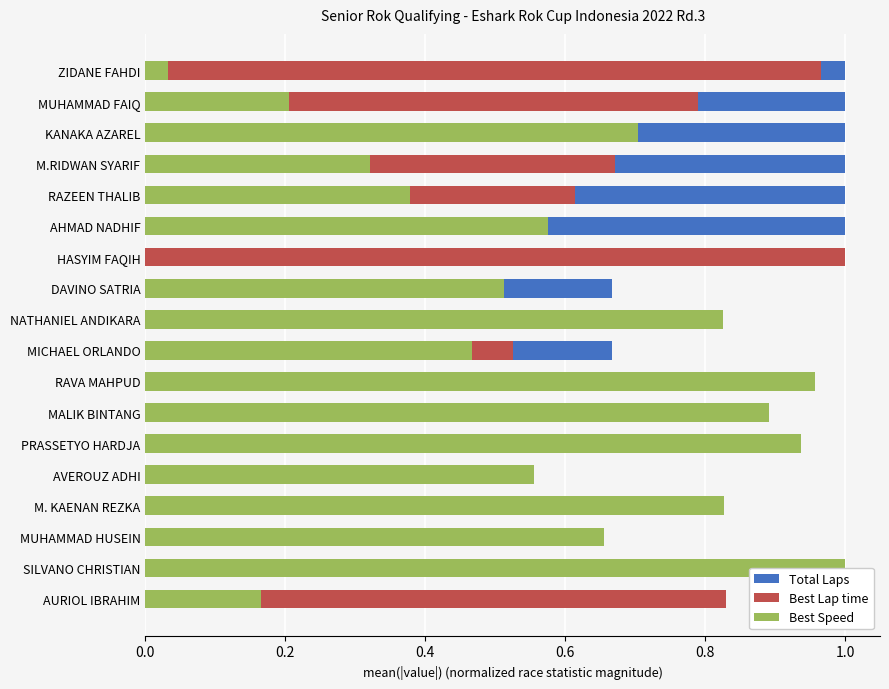

The Best Speed series shows 0.8 at M. KAENAN REZKA. True or false?

True